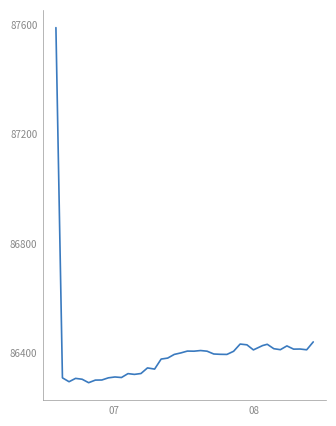

Is this an area chart (filled region under the line)?

No